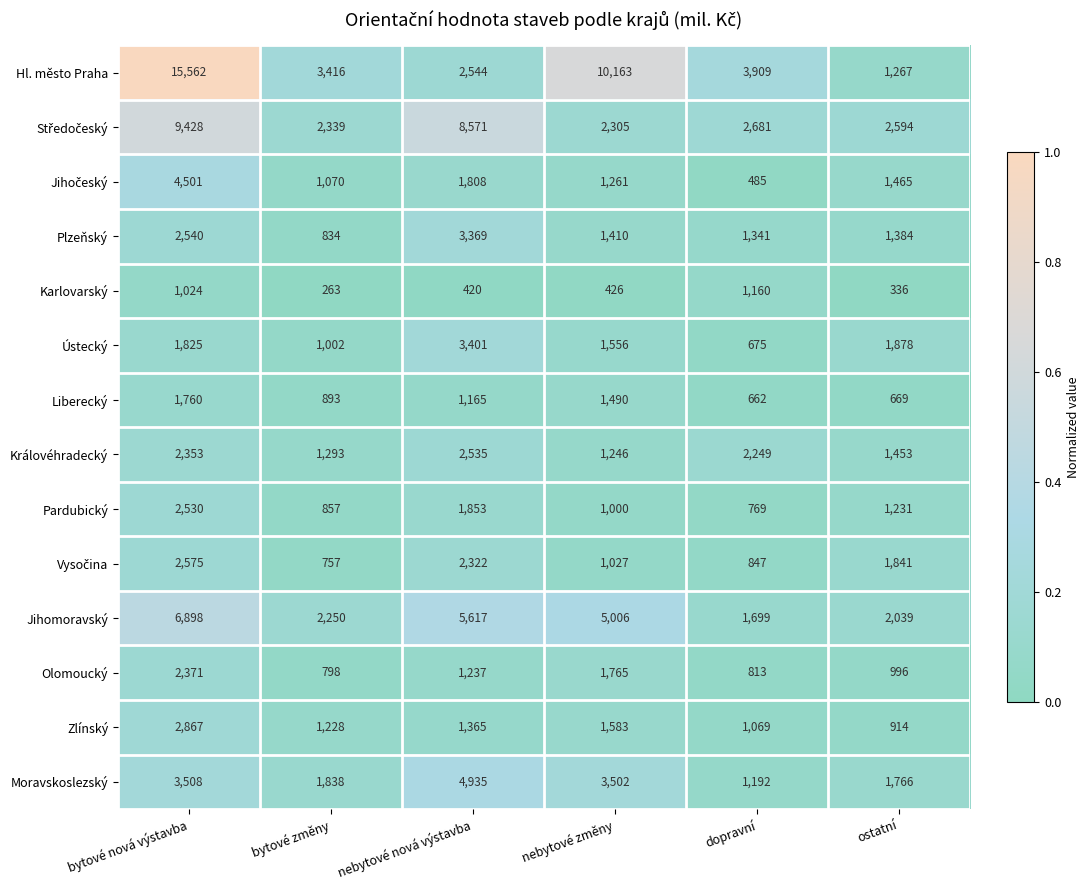

What is the smallest value displayed?

263